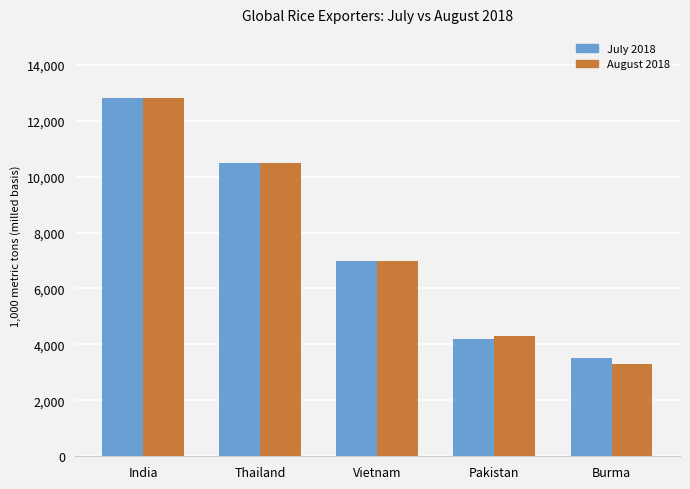

How many groups of bars are there?

5